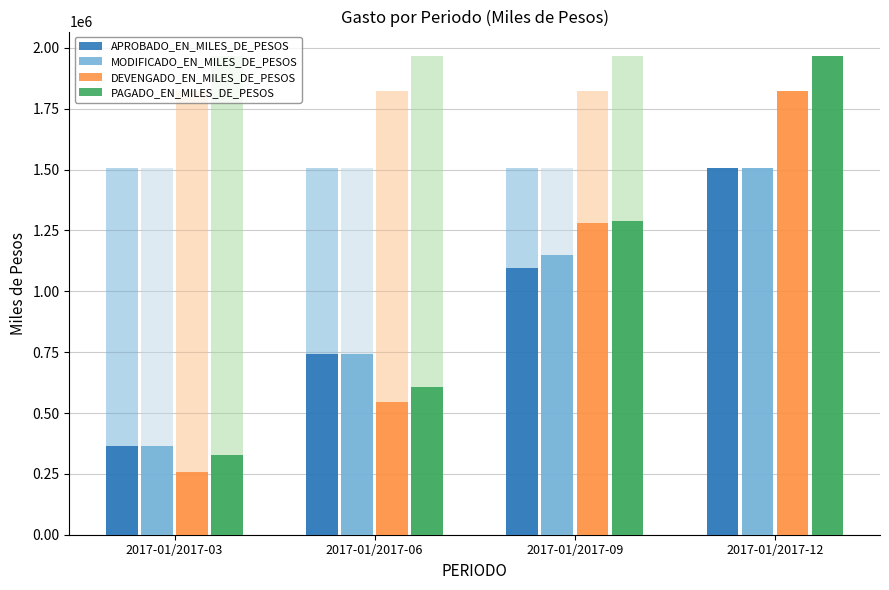

The value of APROBADO_EN_MILES_DE_PESOS at 2017-01/2017-12 is 1034747.9. True or false?

False